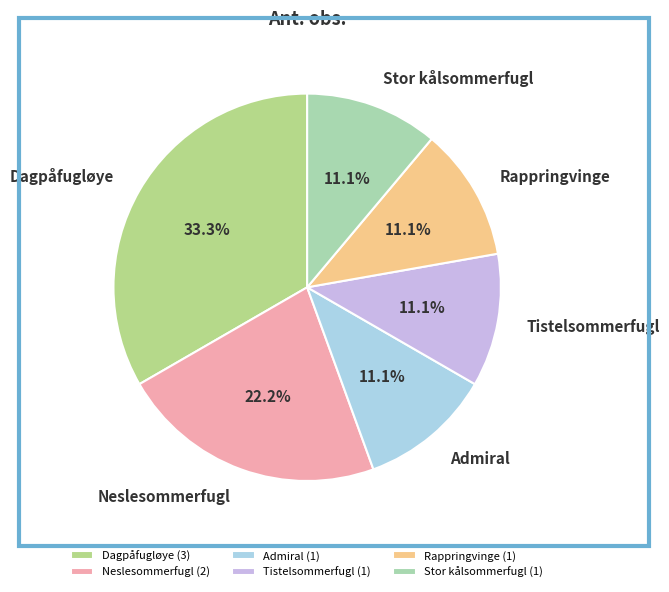

The Dagpåfugløye slice represents 40% of the pie. True or false?

False